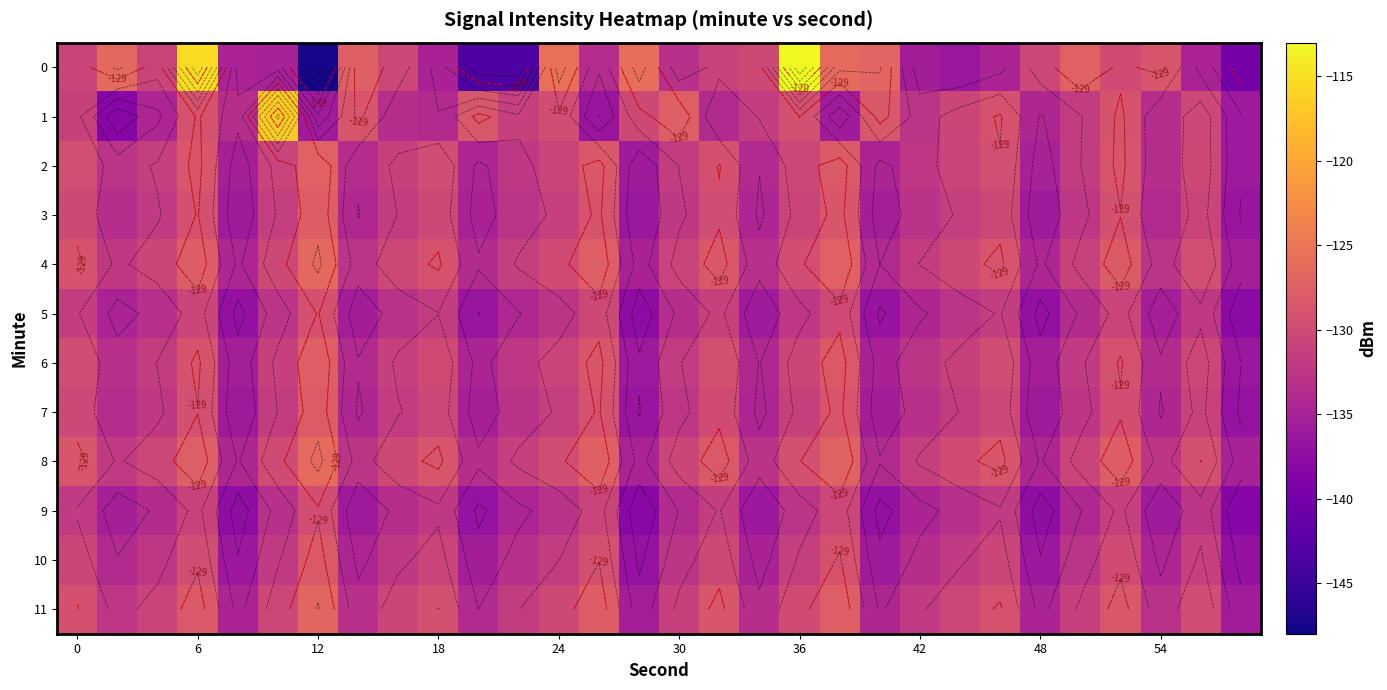

What is the total value across all series at 30?

-1581.1